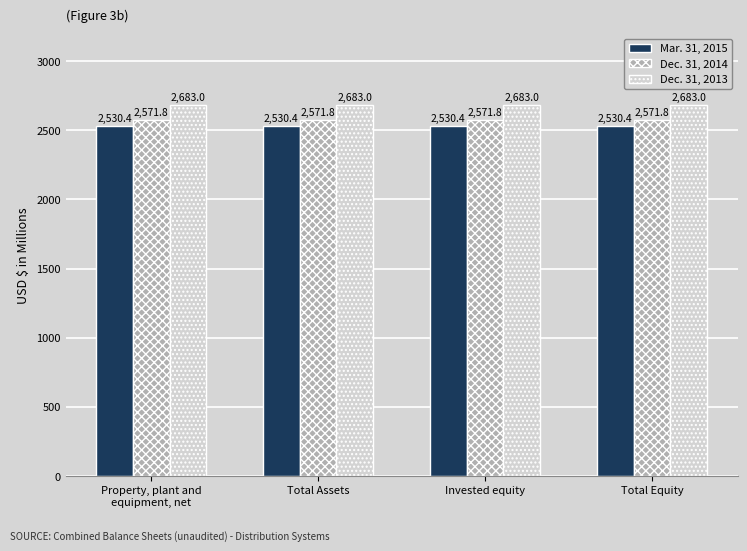

What is the average value of the Mar. 31, 2015 series?

2530.4